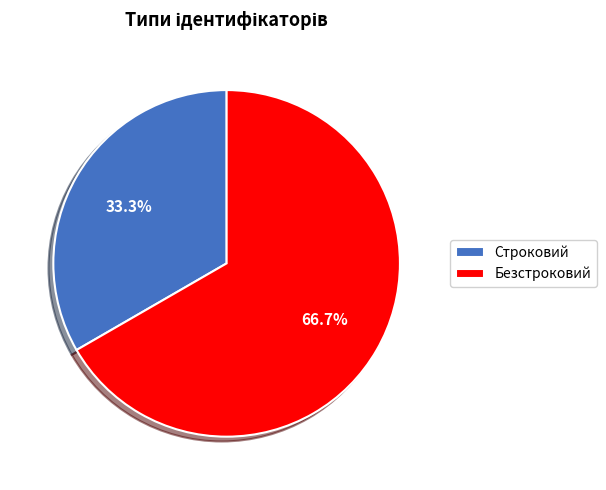

Which slice is the largest?

Безстроковий